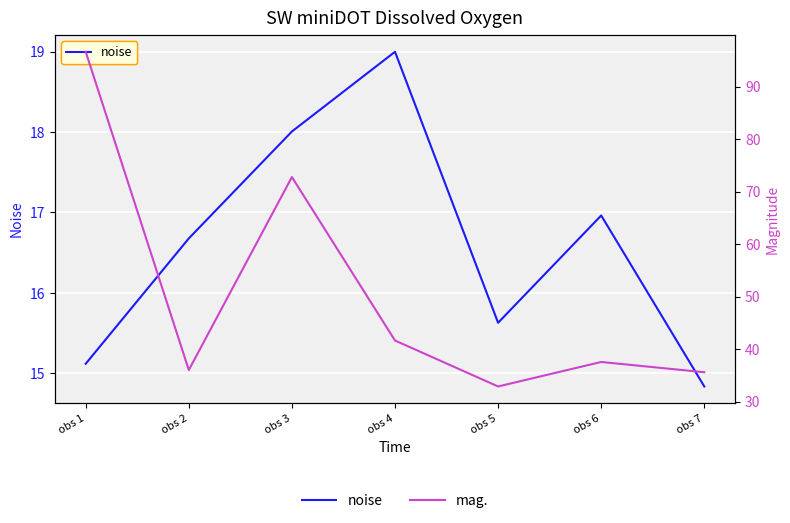

The noise series shows 14.8 at obs 7. True or false?

True